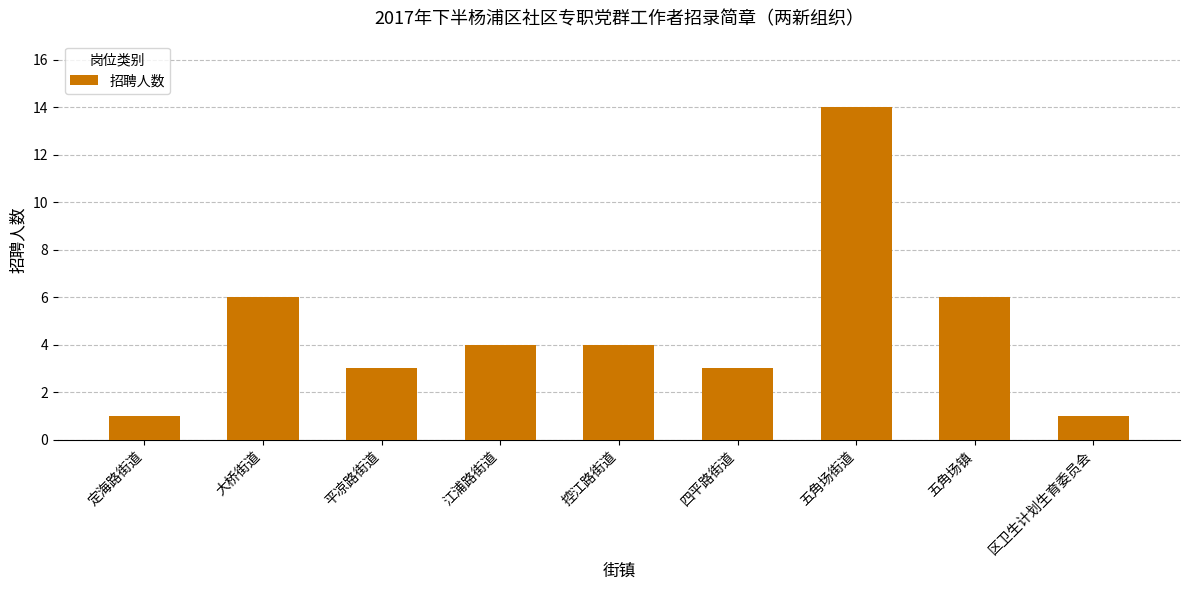

Reading left to right, transcribe all the data shown in this chart.

1	6	3	4	4	3	14	6	1